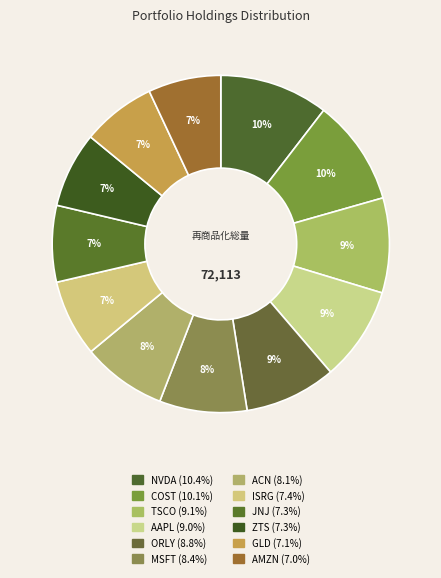

Which slice is the smallest?

AMZN